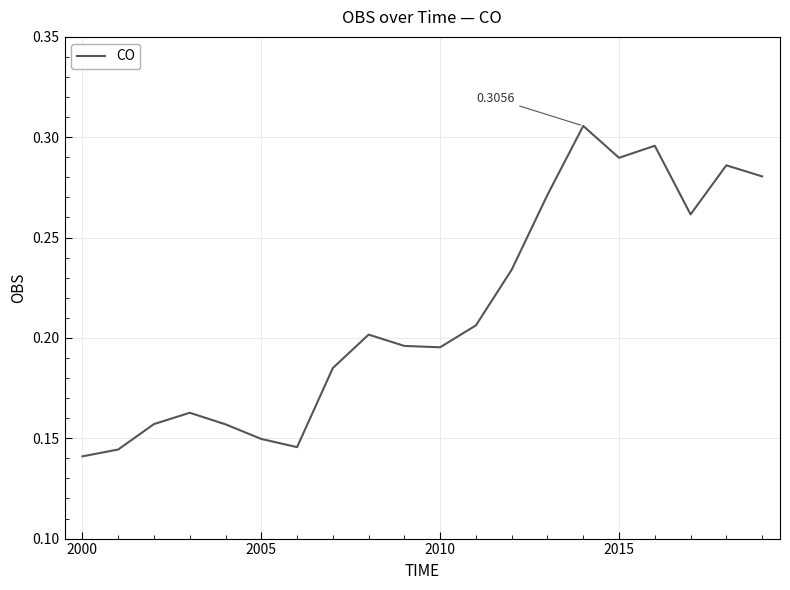

Reading left to right, extract all data points from this chart.

0.1	0.1	0.2	0.2	0.2	0.1	0.1	0.2	0.2	0.2	0.2	0.2	0.2	0.3	0.3	0.3	0.3	0.3	0.3	0.3